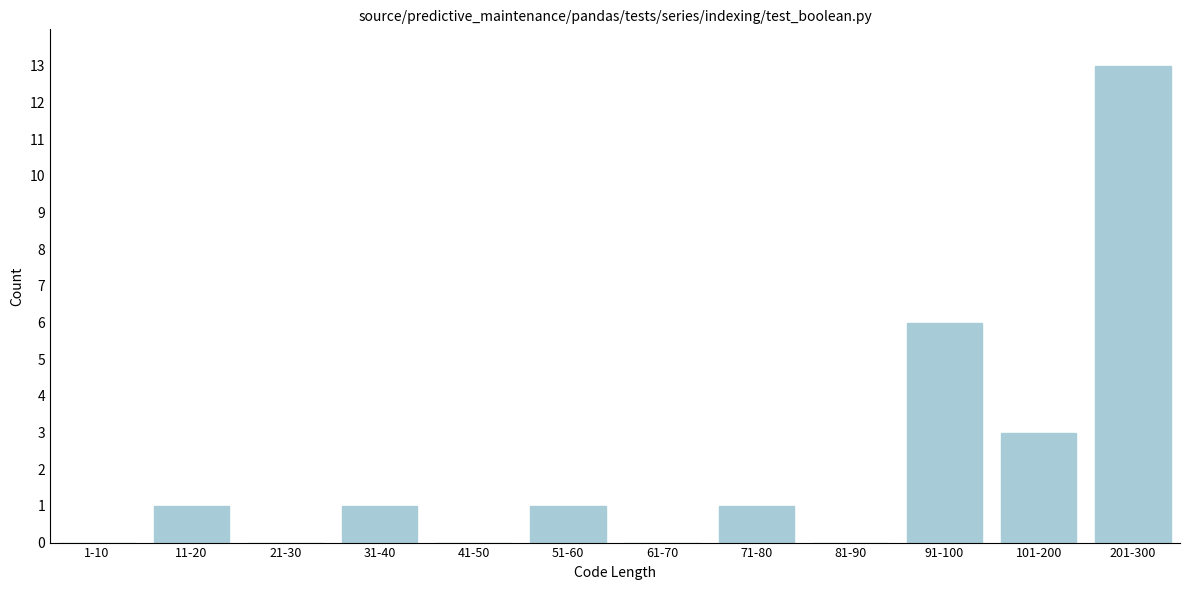

Reading left to right, extract all data points from this chart.

1-10=0	11-20=1	21-30=0	31-40=1	41-50=0	51-60=1	61-70=0	71-80=1	81-90=0	91-100=6	101-200=3	201-300=13